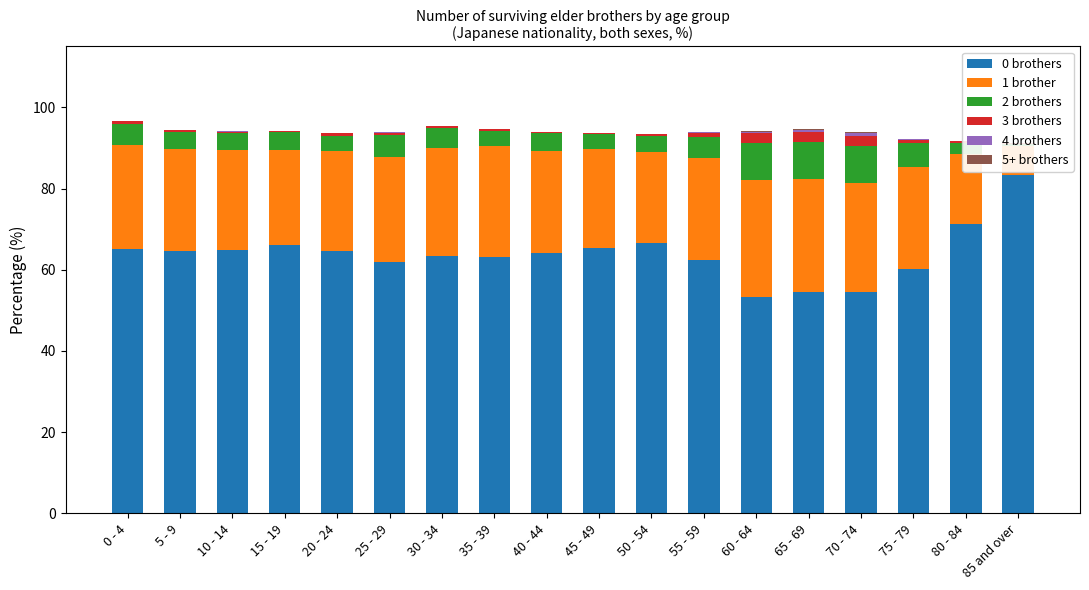

What is the difference between the maximum and minimum values in the 0 brothers series?

30.2